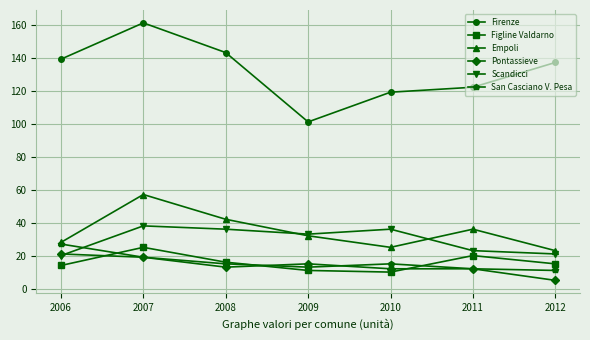

At which category does Empoli reach its first local peak?

2007